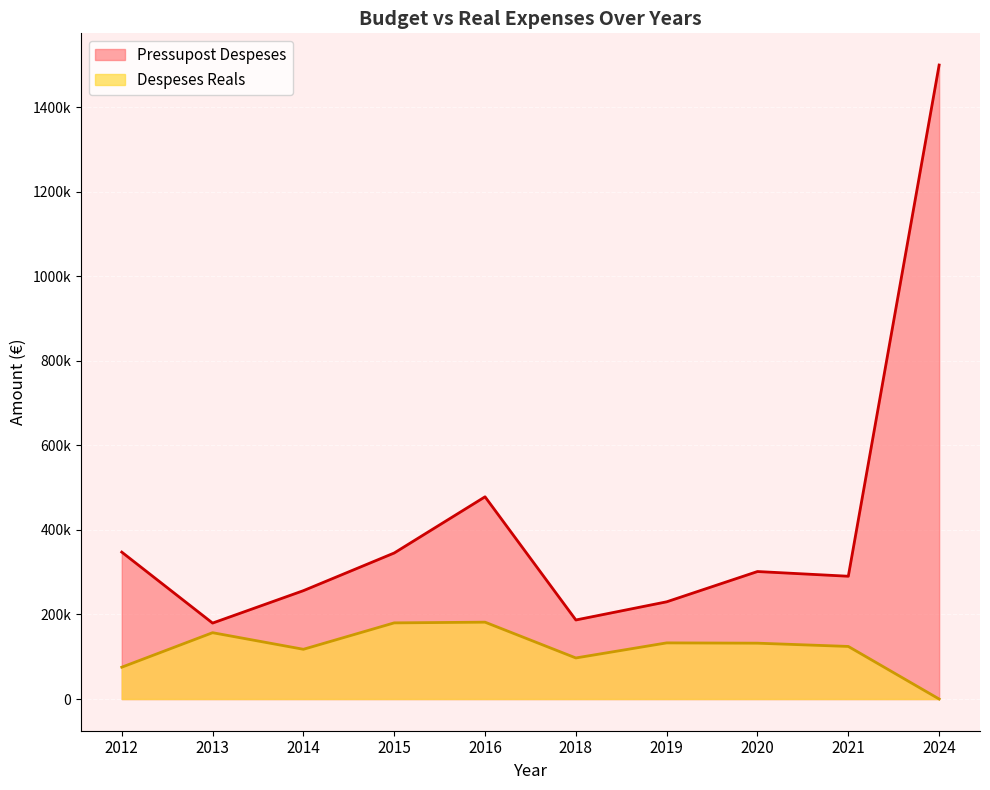

Where does the Pressupost Despeses series first go above 301652?

2012